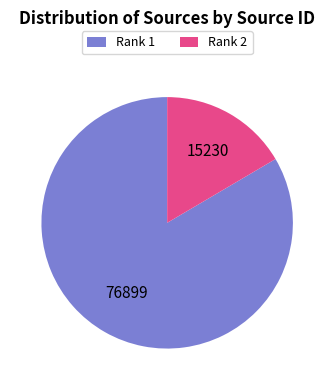

Which category has the smallest portion of the pie?

Rank 2